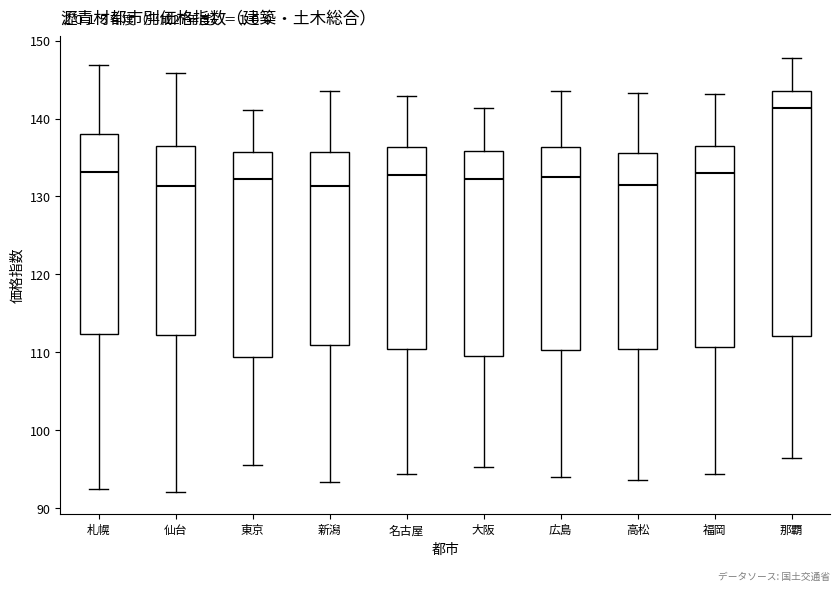

Reading left to right, read every box against the y-axis: the position of its median line, the range the box covers, and the ends of its whiskers. The values are not printed on the chart, so give them approximately, as read against the axis.

札幌: median 133, box 112 to 138, whiskers 93 to 147
仙台: median 131, box 112 to 137, whiskers 92 to 146
東京: median 132, box 109 to 136, whiskers 96 to 141
新潟: median 131, box 111 to 136, whiskers 93 to 144
名古屋: median 133, box 110 to 136, whiskers 94 to 143
大阪: median 132, box 110 to 136, whiskers 95 to 141
広島: median 133, box 110 to 136, whiskers 94 to 144
高松: median 132, box 111 to 136, whiskers 94 to 143
福岡: median 133, box 111 to 137, whiskers 94 to 143
那覇: median 141, box 112 to 144, whiskers 96 to 148